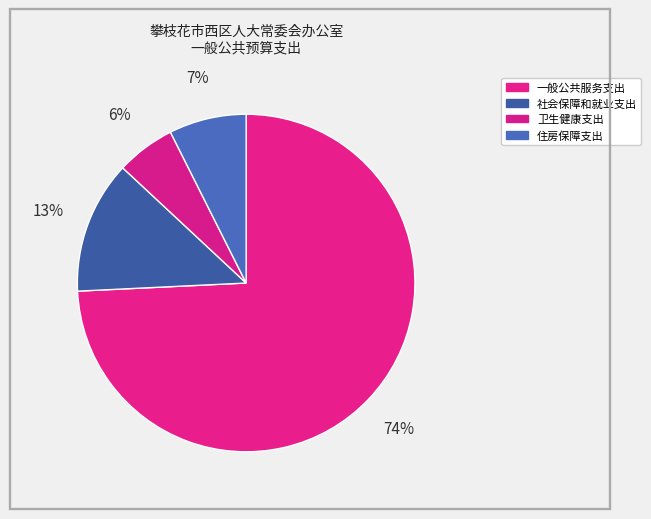

True or false: 住房保障支出 accounts for 7% of the total.

True